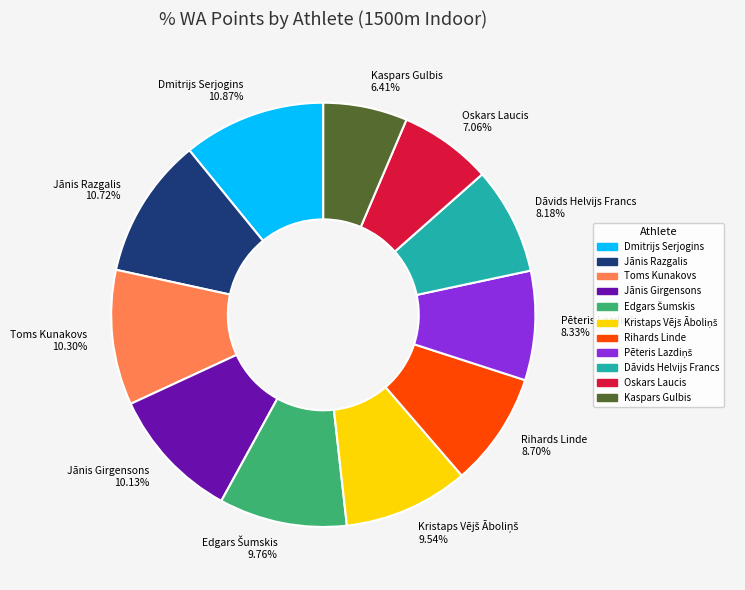

Between Rihards Linde 8.70% and Dāvids Helvijs Francs 8.18%, which is larger?

Rihards Linde 8.70%